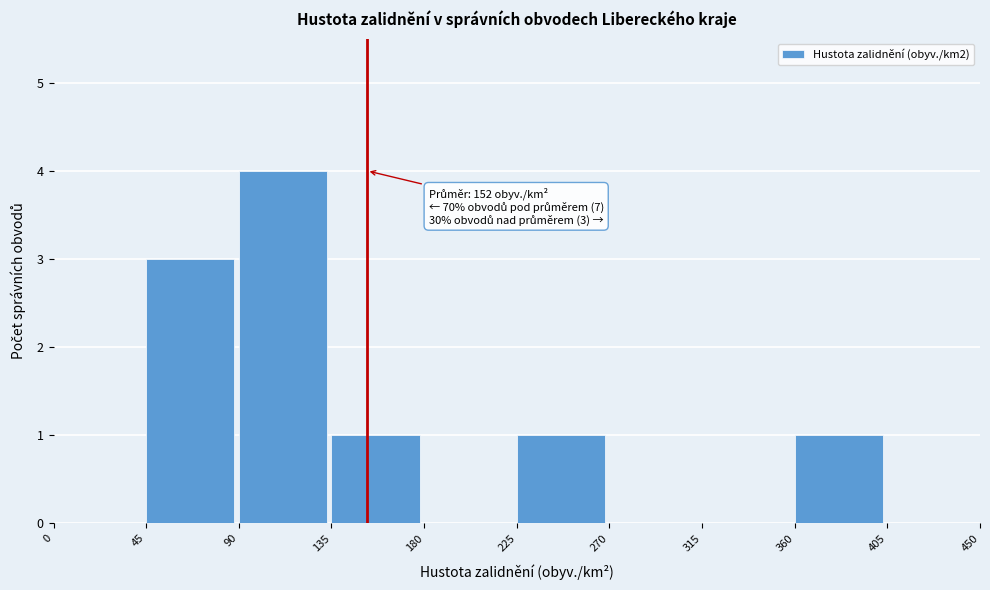

Which range on the x-axis has the tallest bar?

90 to 135